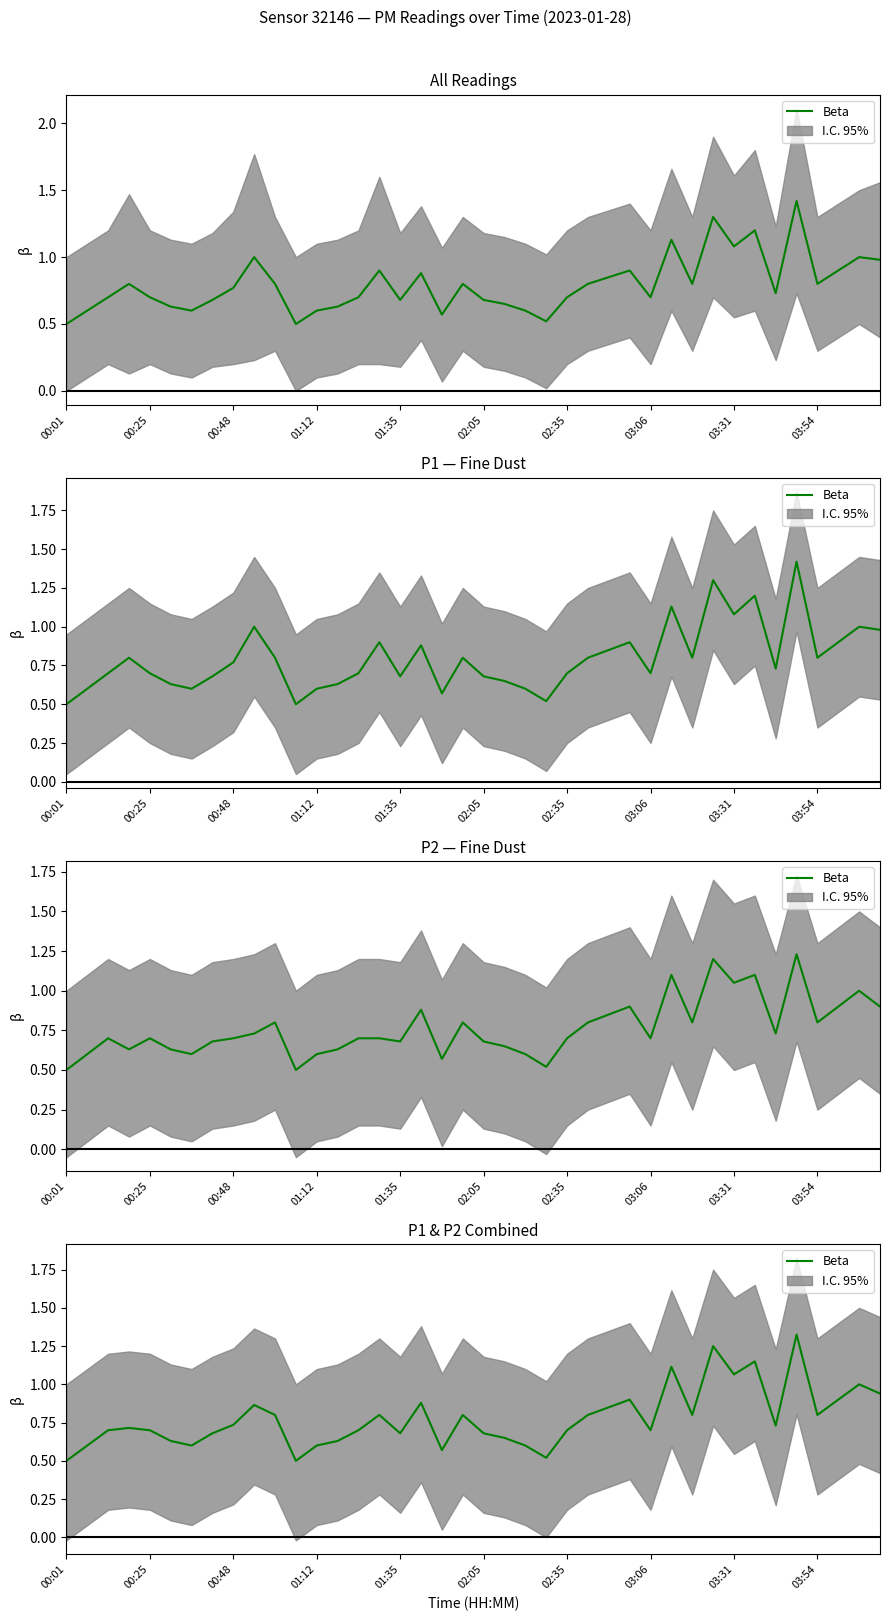

True or false: there are more than 2 points higher than both neighbors.

True